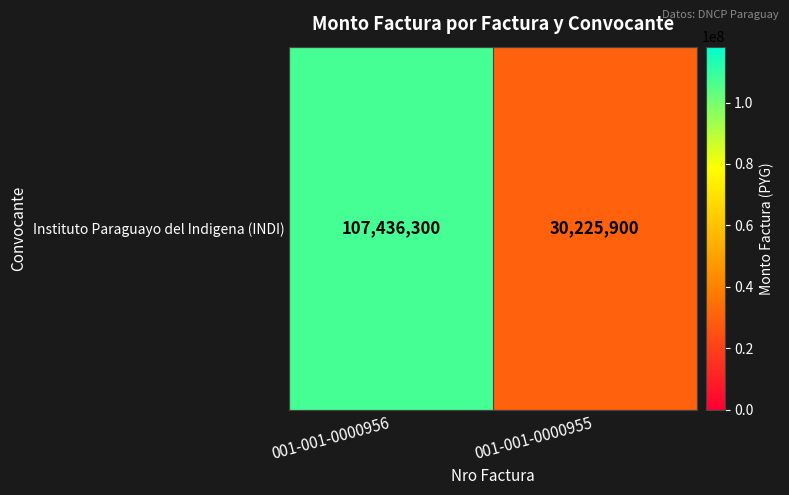

Reading left to right, what are all the values shown in this chart?

107436300	30225900